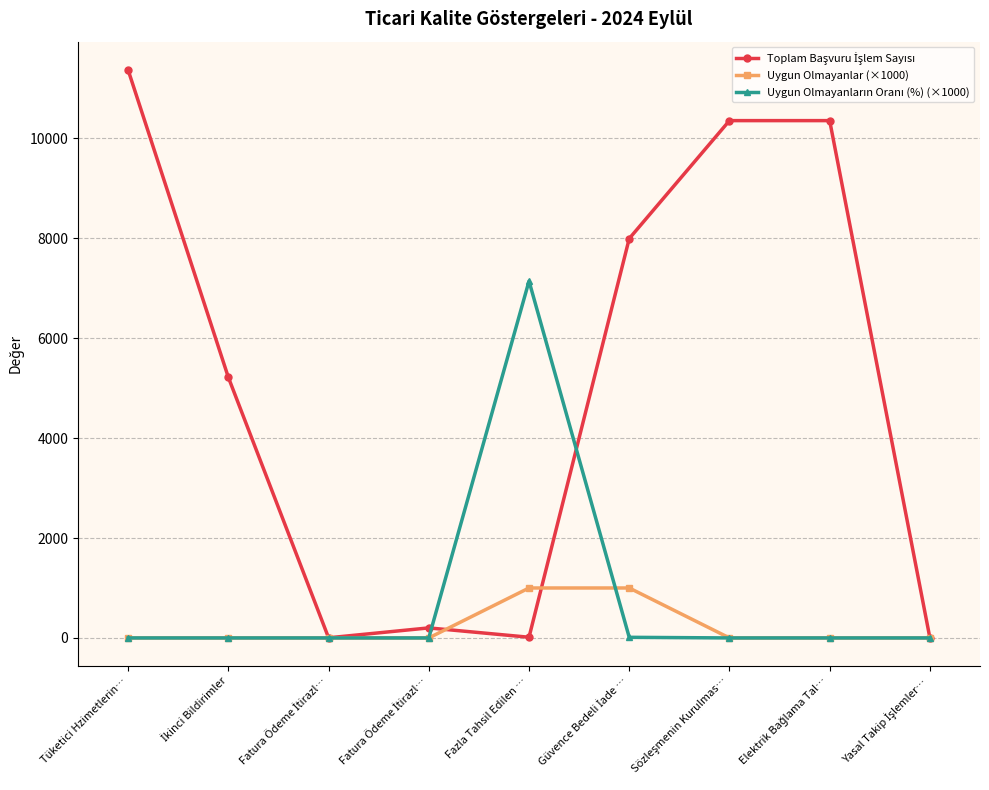

Is this an area chart (filled region under the line)?

No